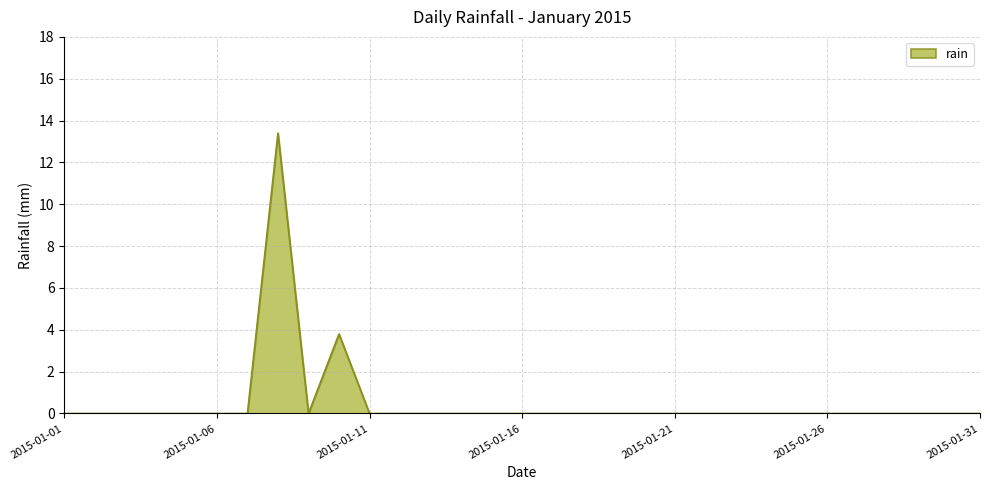

What is the difference between the maximum and minimum values?

13.4